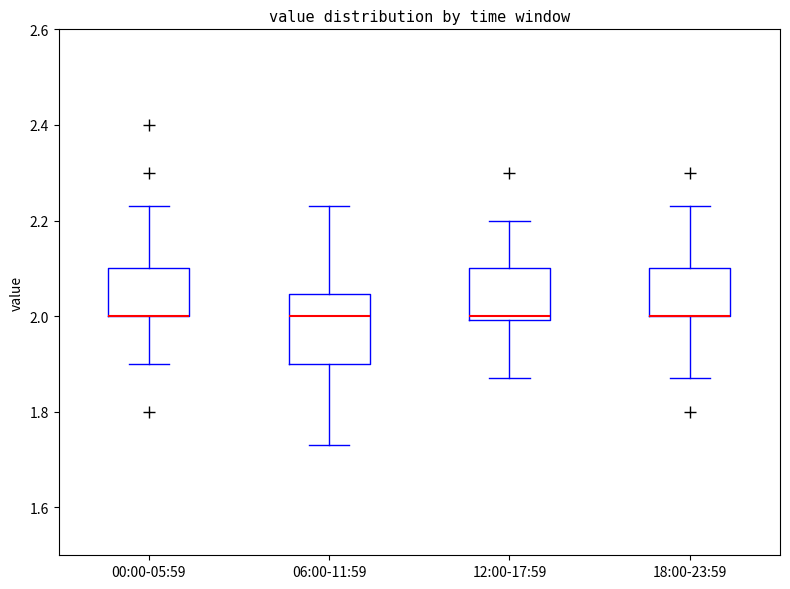

Which box is the tallest, from its lower edge to its upper edge?

06:00-11:59